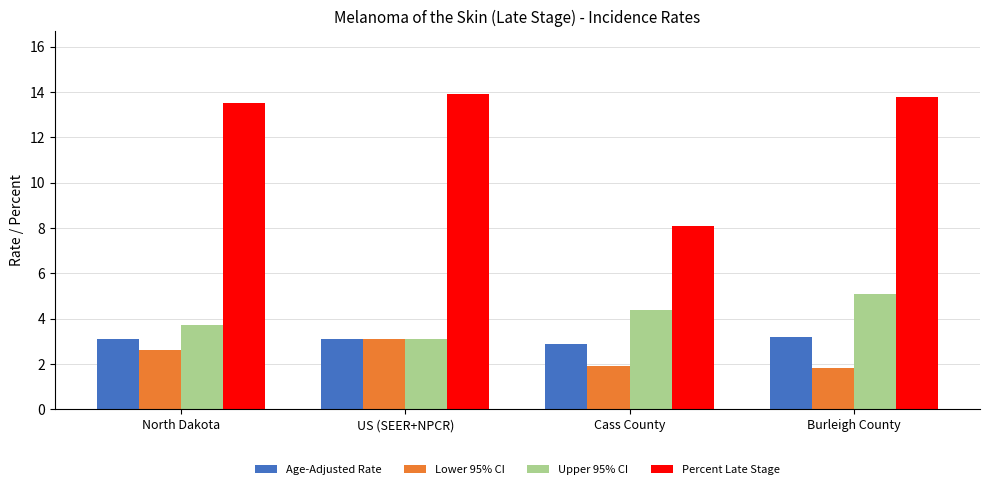

The Upper 95% CI series shows 5.1 at Burleigh County. True or false?

True